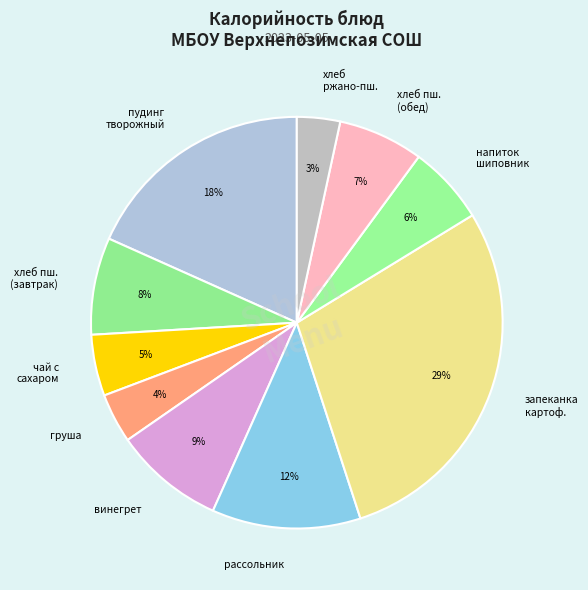

Approximately how many times larger is the value at рассольник compared to хлеб пш. (обед)?

1.7